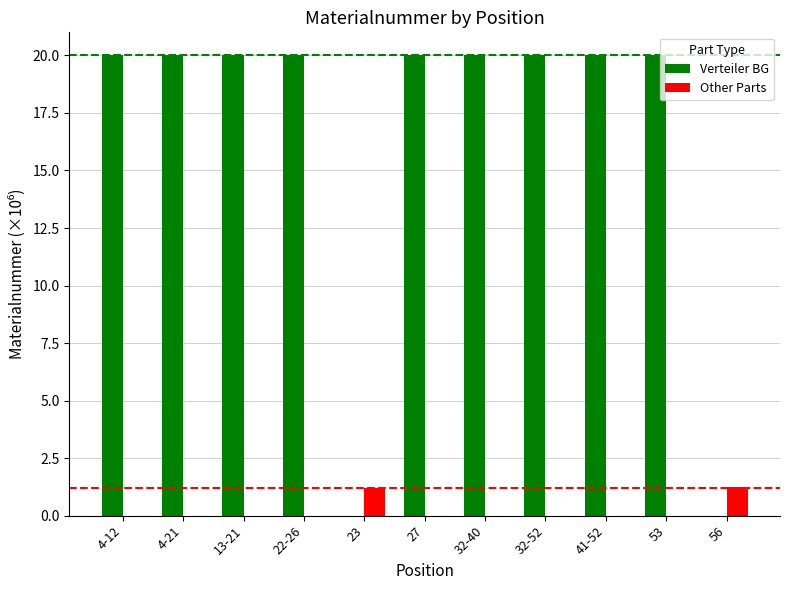

Is the value of Verteiler BG at 22-26 greater than the value of Other Parts at 4-21?

Yes